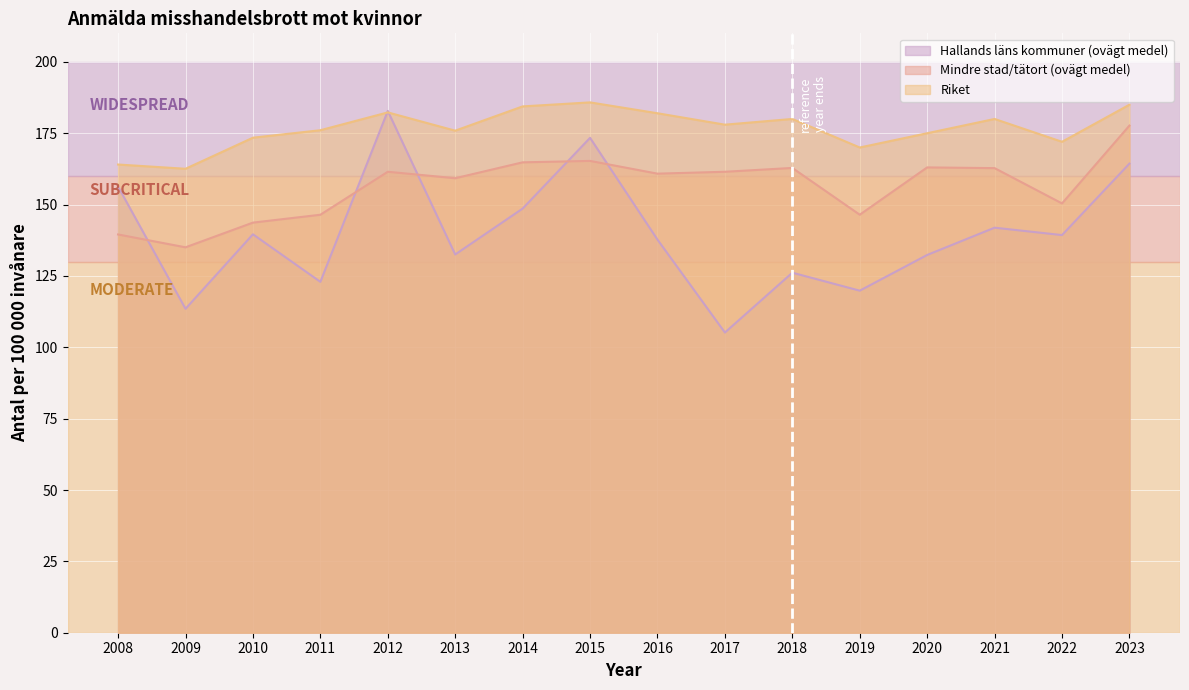

After their last crossing, which series has the higher values: Hallands läns kommuner (ovägt medel) or Mindre stad/tätort (ovägt medel)?

Mindre stad/tätort (ovägt medel)